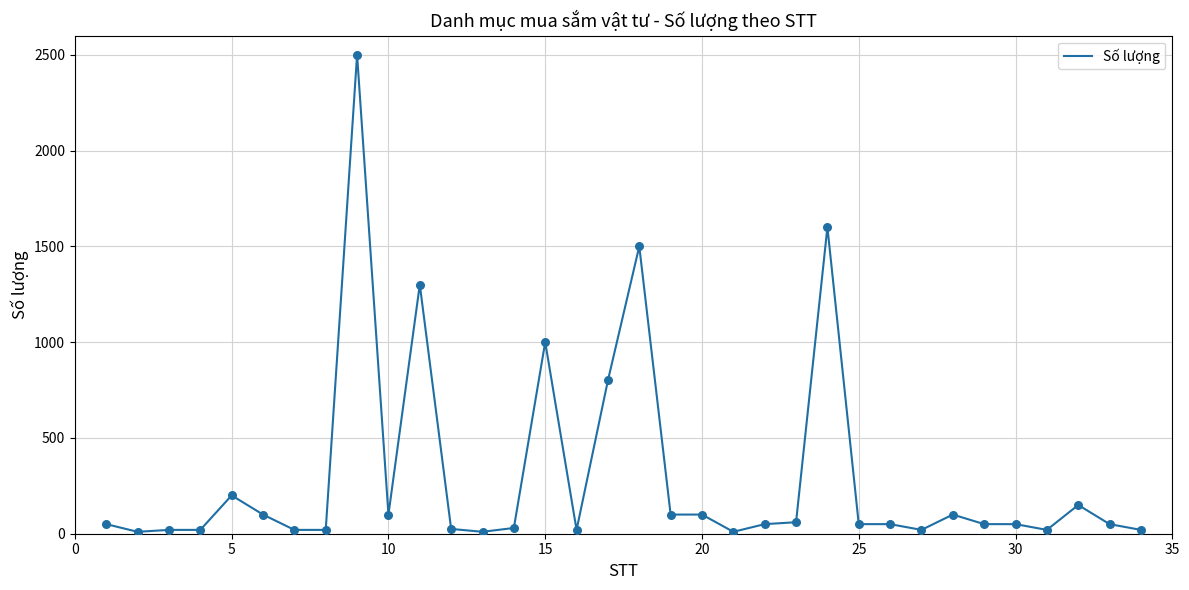

What is the maximum value shown in the chart?

2500